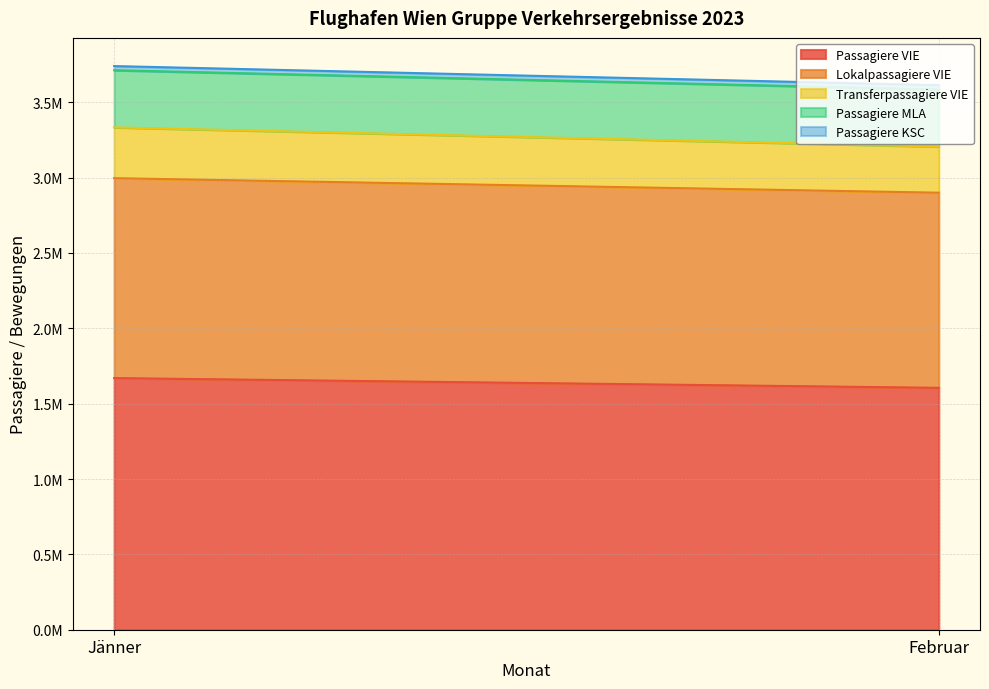

What is the total value across all series at Februar?

3613084